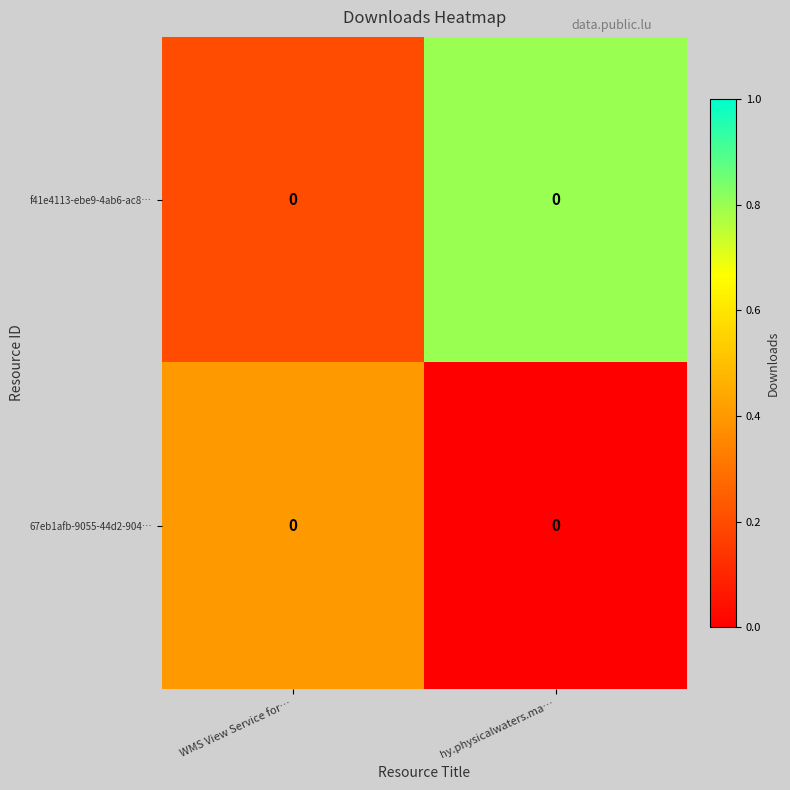

What is the approximate value of 67eb1afb-9055-44d2-904… at WMS View Service for…?

0.4